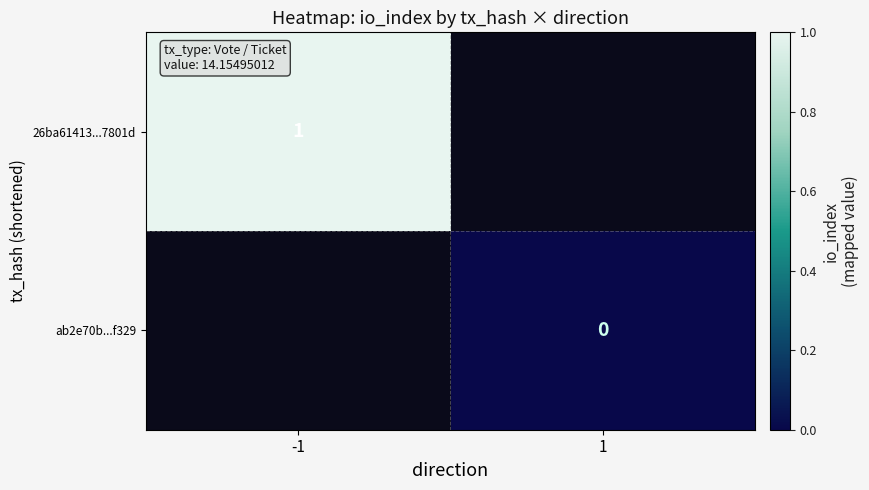

What is the greatest value displayed?

1.0